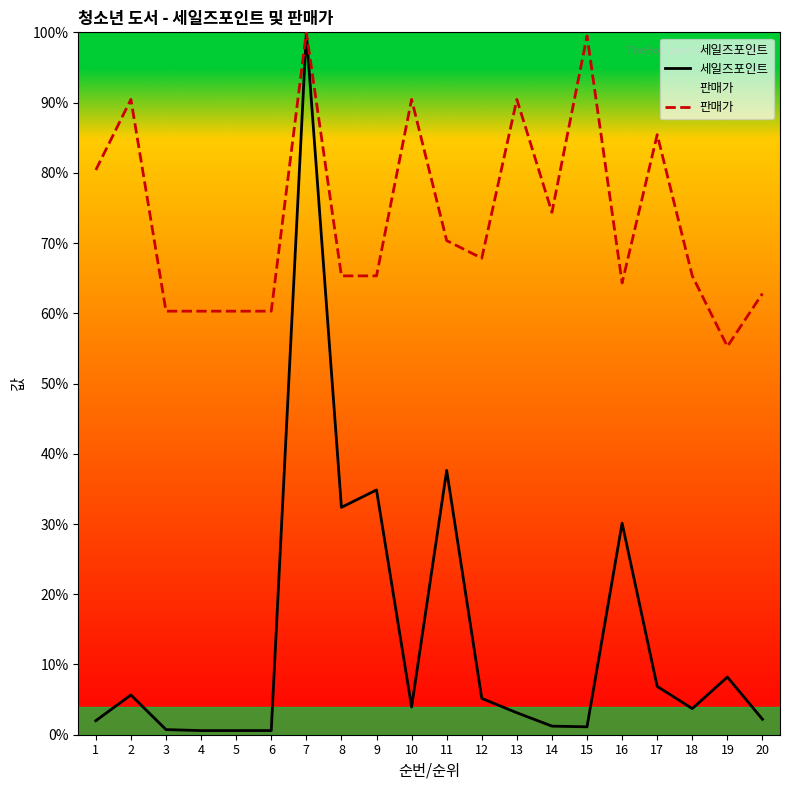

Rank the series at 13 from highest to lowest value.

판매가, 세일즈포인트